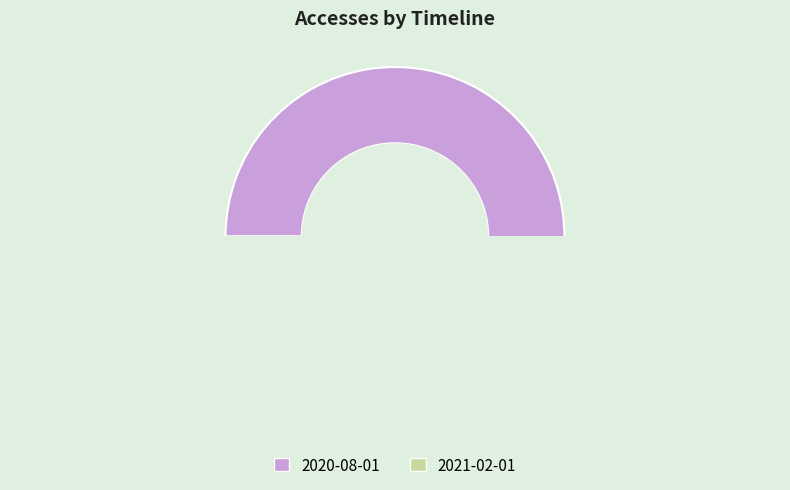

To the nearest percent, what is the average slice percentage?

50%